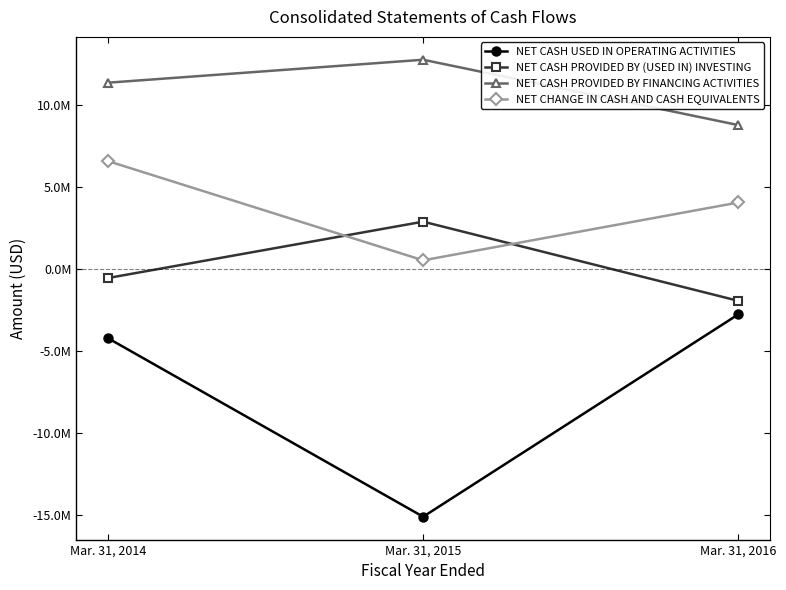

Is this an area chart (filled region under the line)?

No